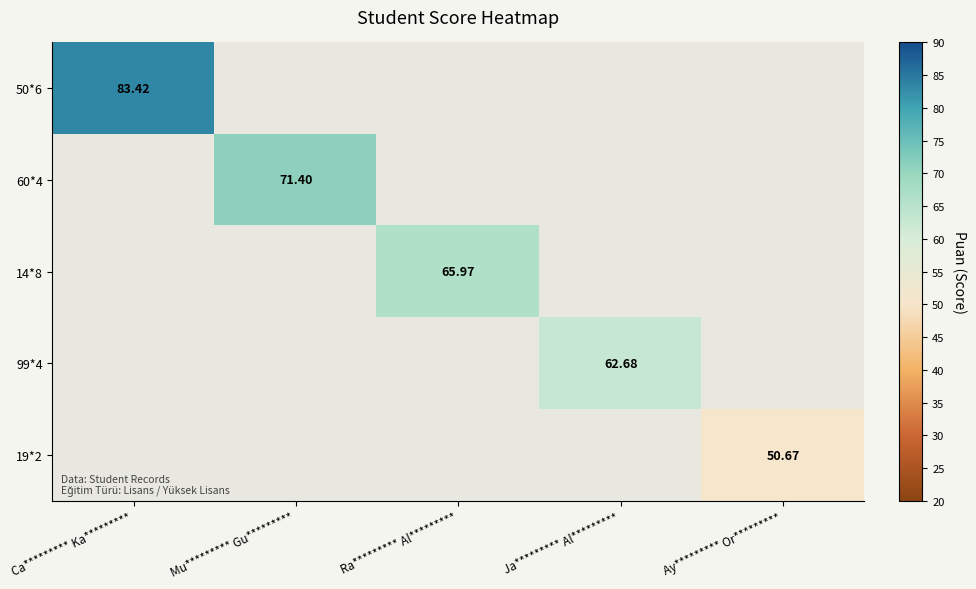

What is the total value across all series at Ca********* Ka*********?

83.4